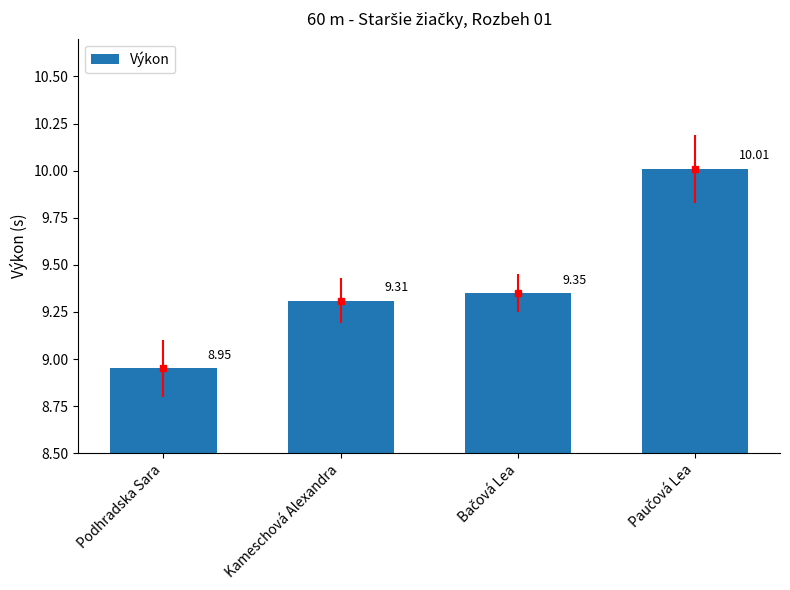

How many values are below 9?

1